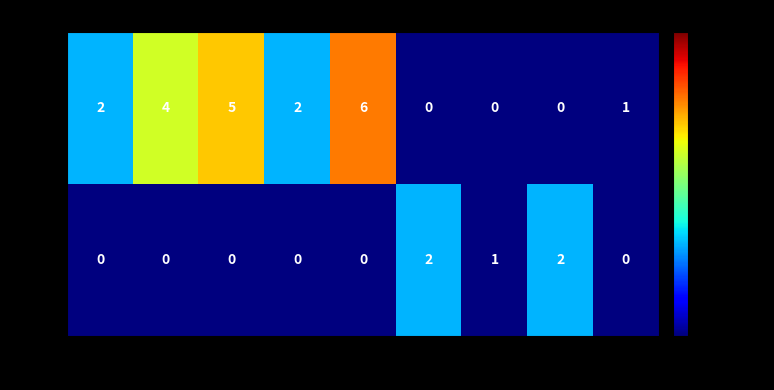

How many categories are shown in the chart?

9